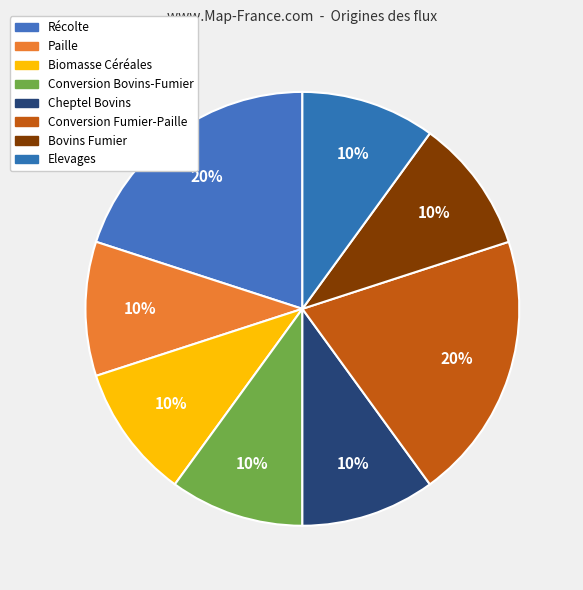

Which slice is the largest?

Récolte